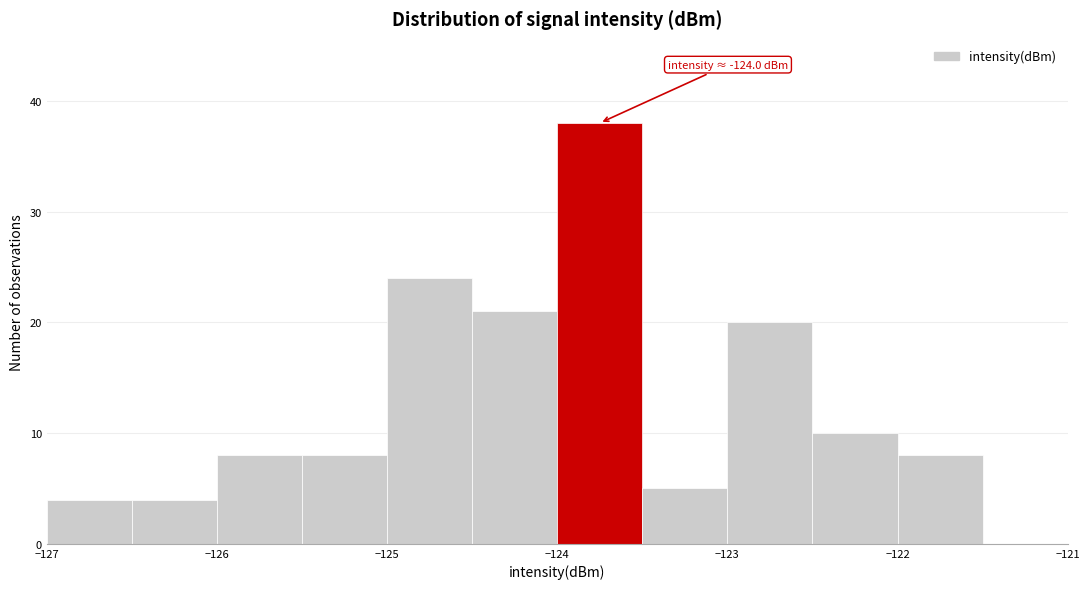

Which range on the x-axis has the tallest bar?

-124.0 to -123.5